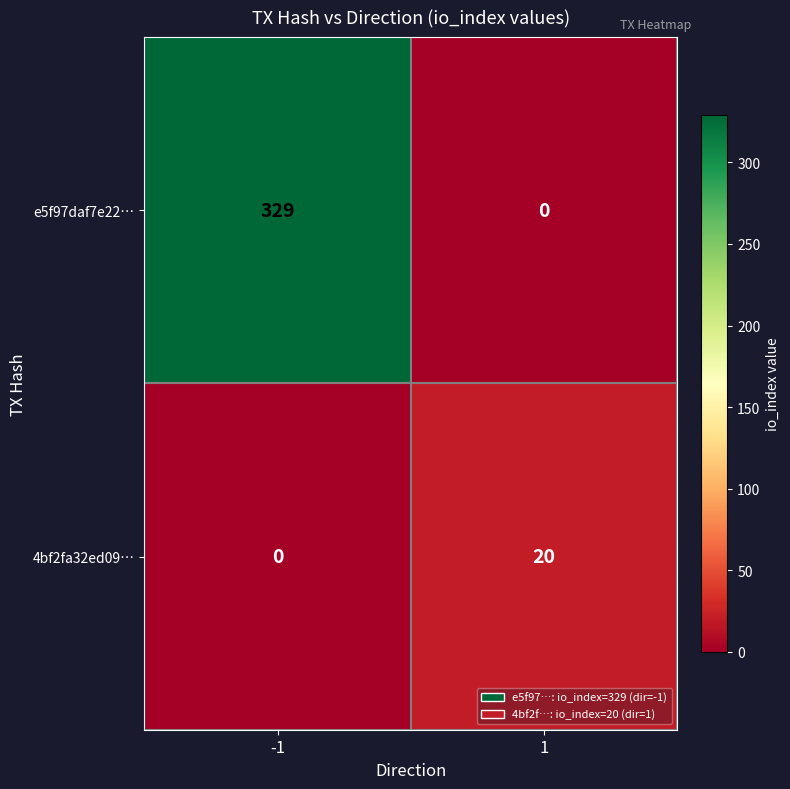

List the series in order of their overall mean, lowest first.

4bf2fa32ed09…, e5f97daf7e22…